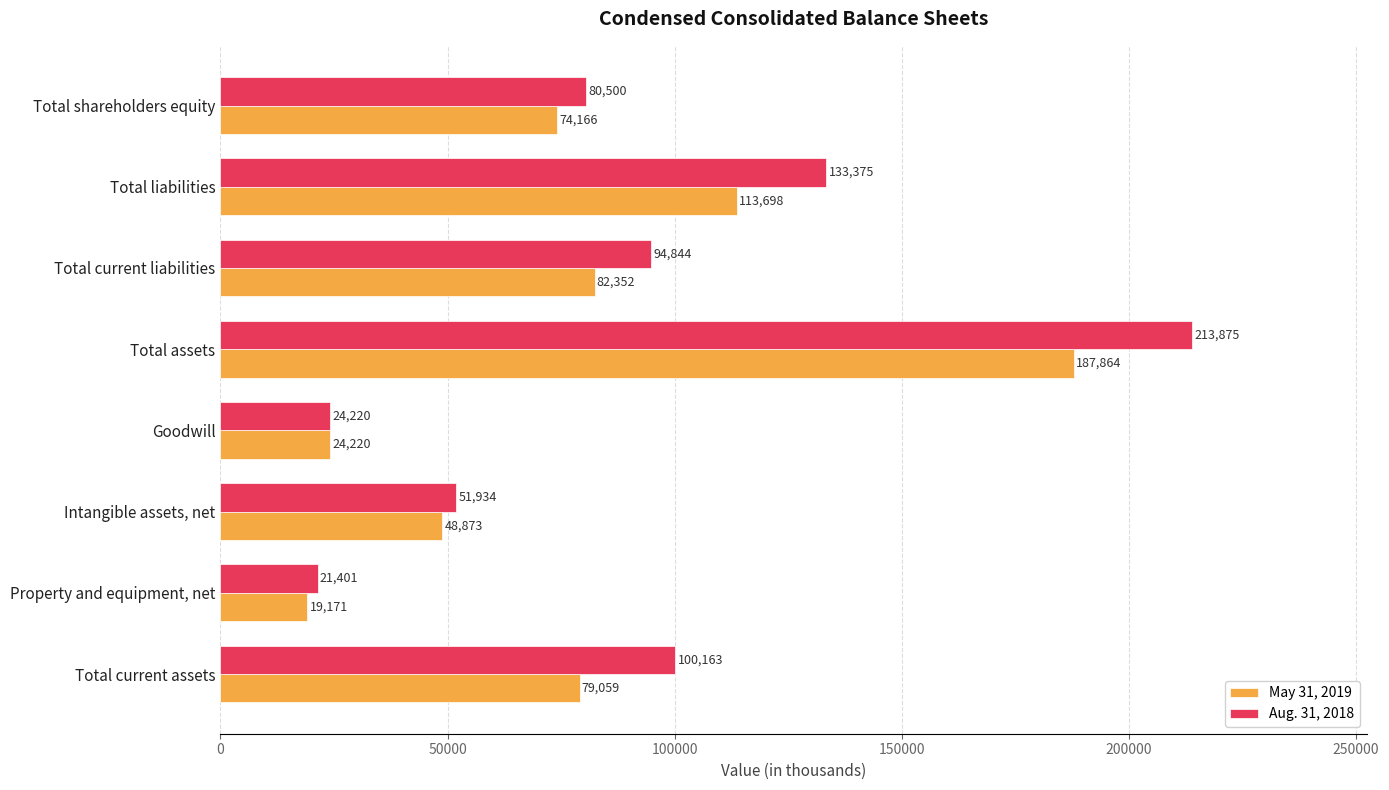

List the series in order of their overall mean, highest first.

Aug. 31, 2018, May 31, 2019